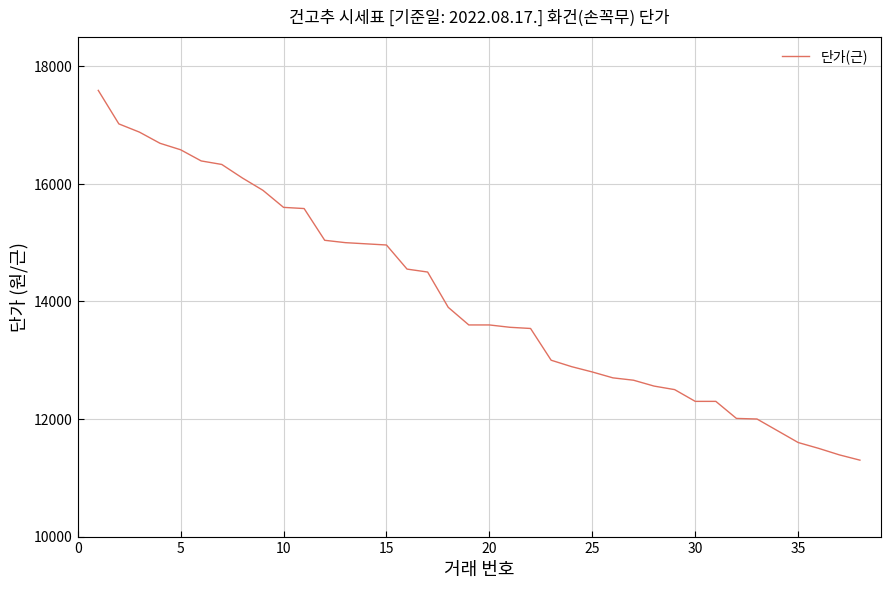

What is the difference between the maximum and minimum values?

6290